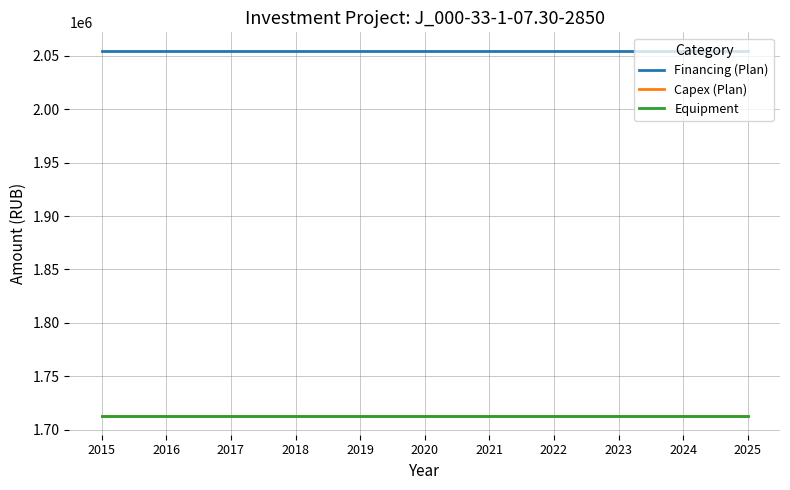

True or false: Financing (Plan) has more than 0 points higher than both neighbors.

False